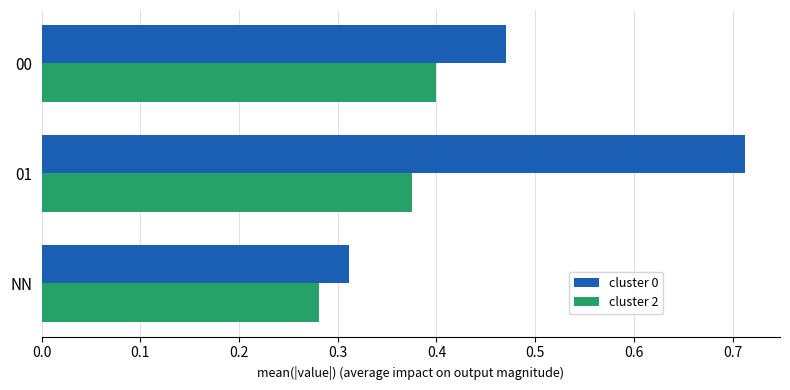

The value of cluster 2 at 01 is 0.2. True or false?

False